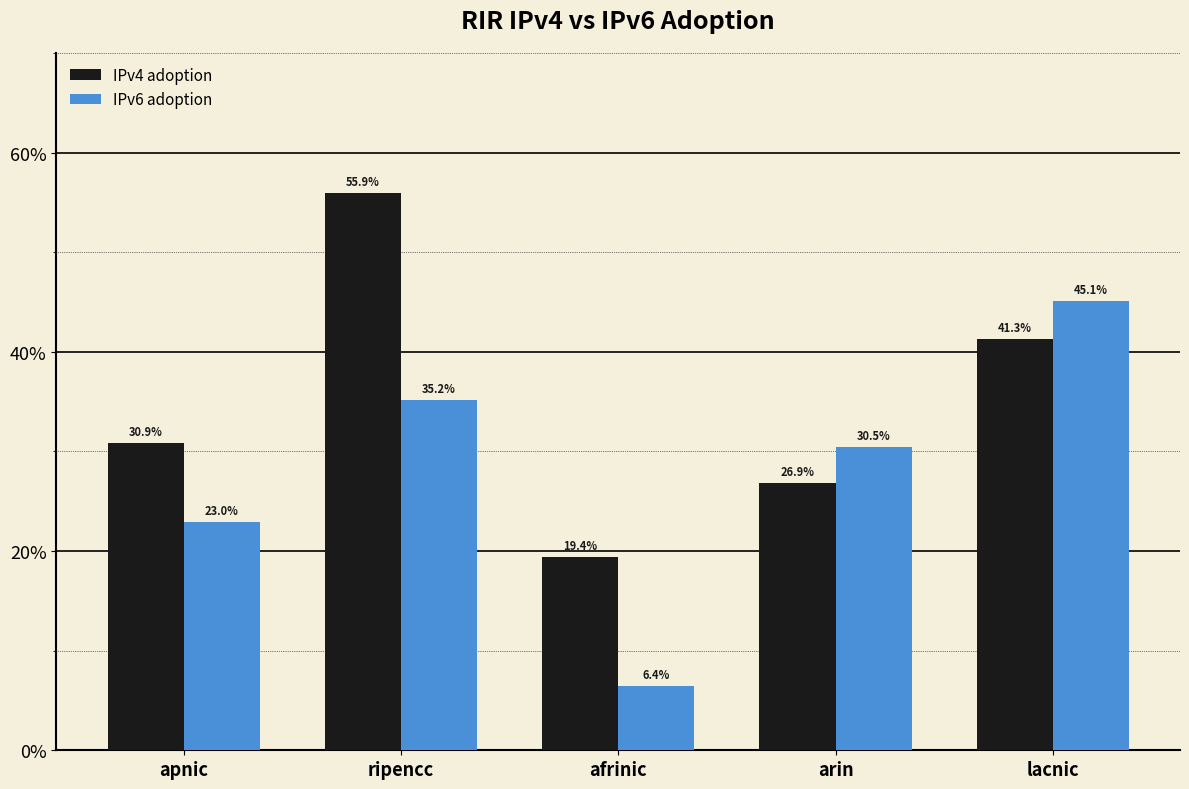

What are all the series names shown in the legend?

IPv4 adoption, IPv6 adoption